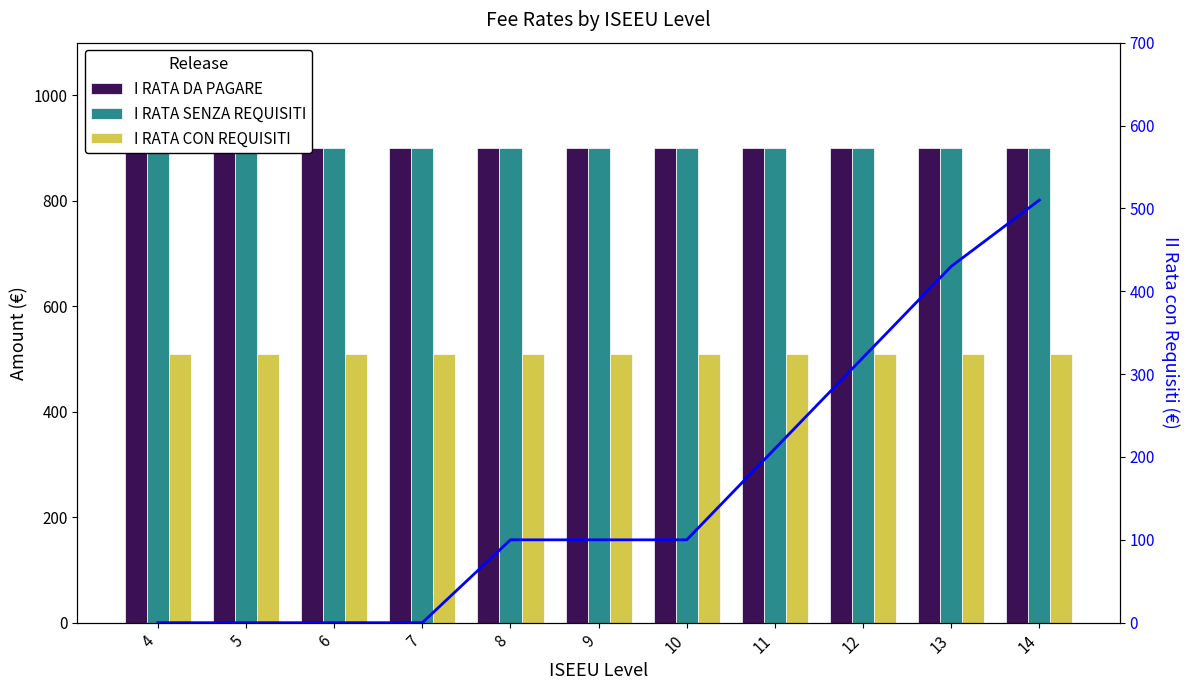

Which has a higher value, 14 or 11?

14